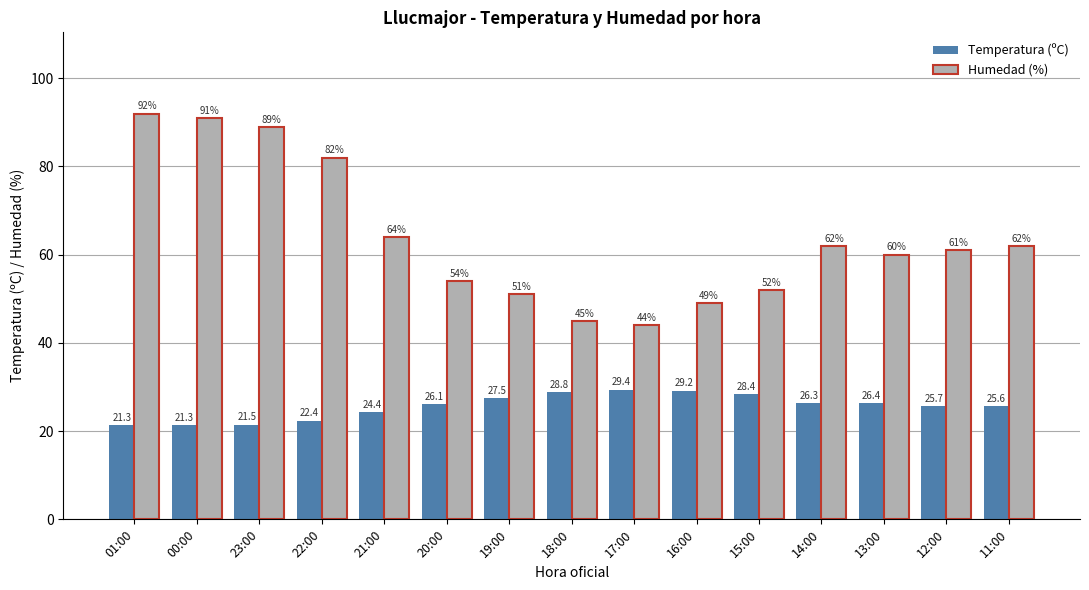

What is the label of the 2nd bar from the left?

00:00